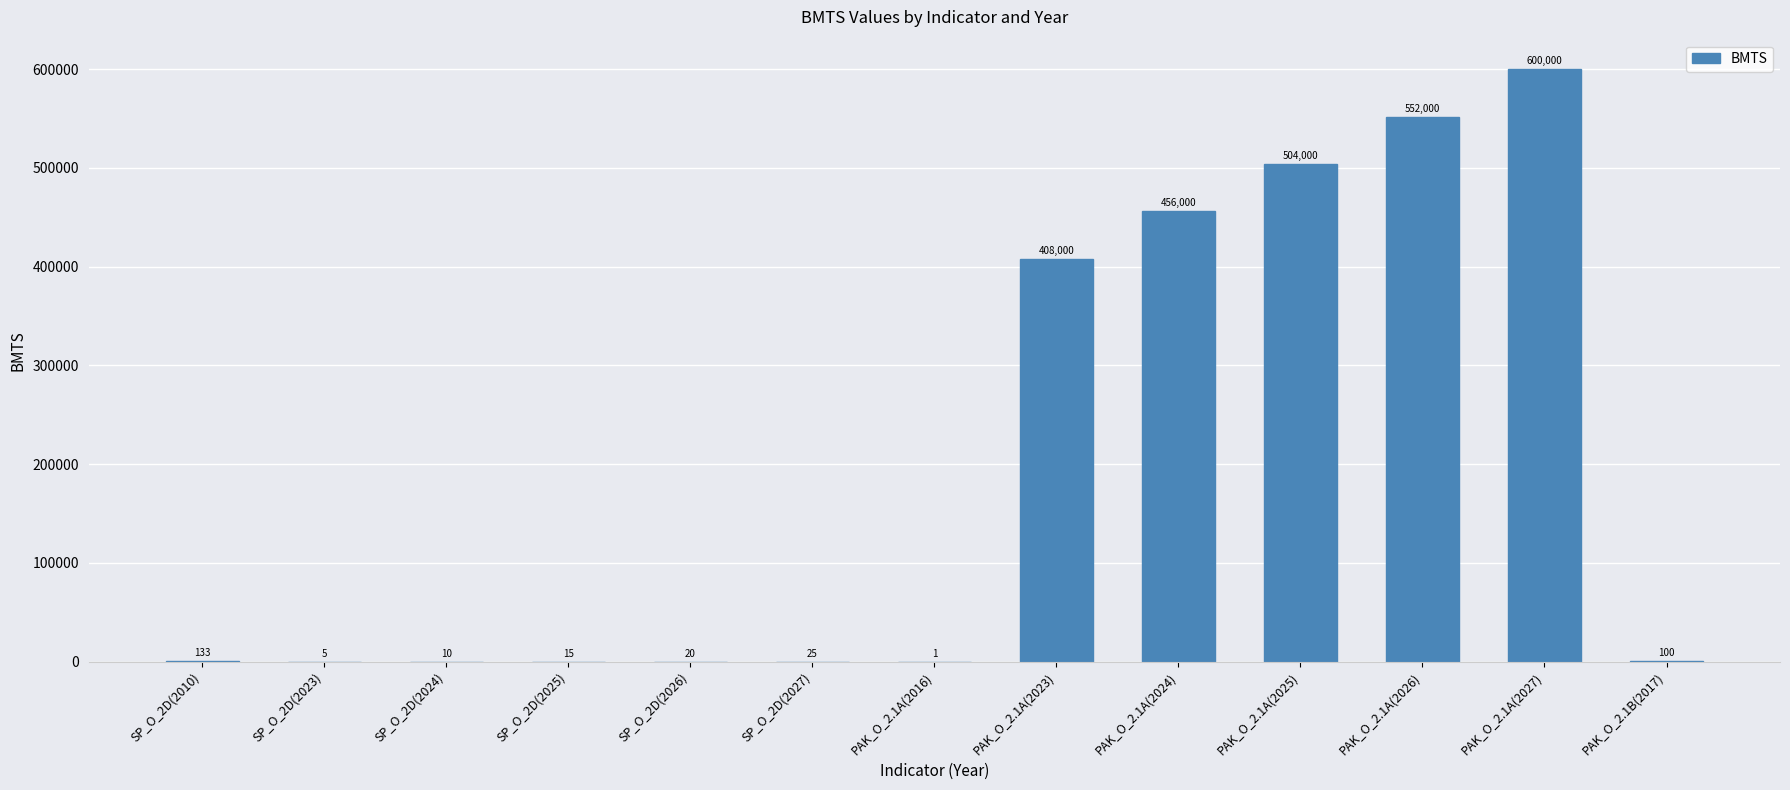

Between SP_O_2D(2026) and PAK_O_2.1A(2024), which is larger?

PAK_O_2.1A(2024)